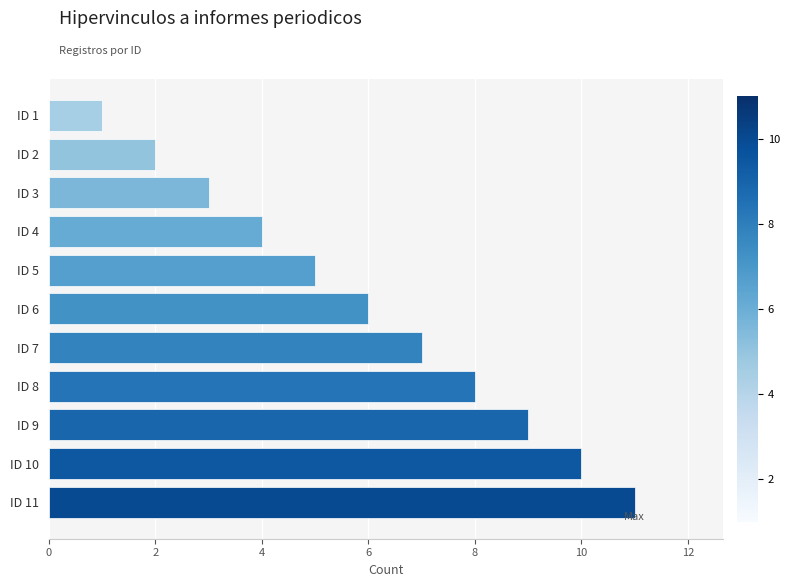

What is the average value?

6